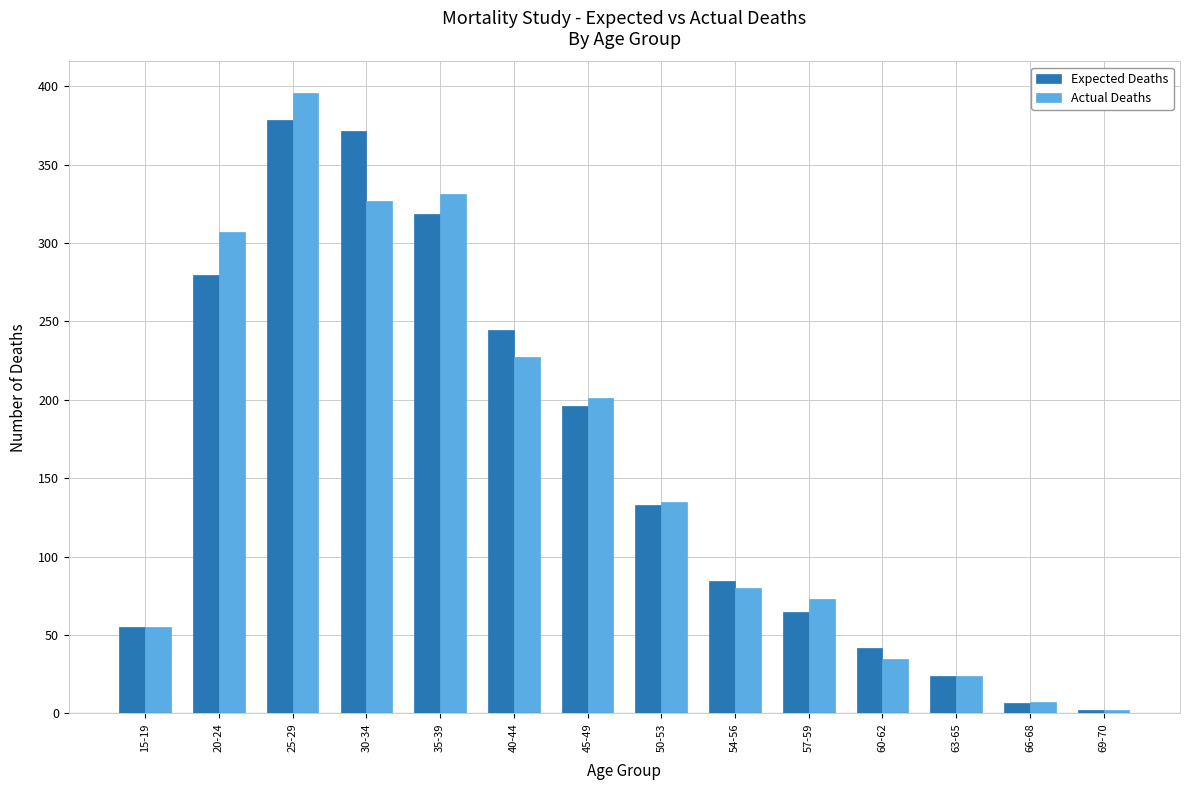

At which label does Actual Deaths first exceed 135?

20-24